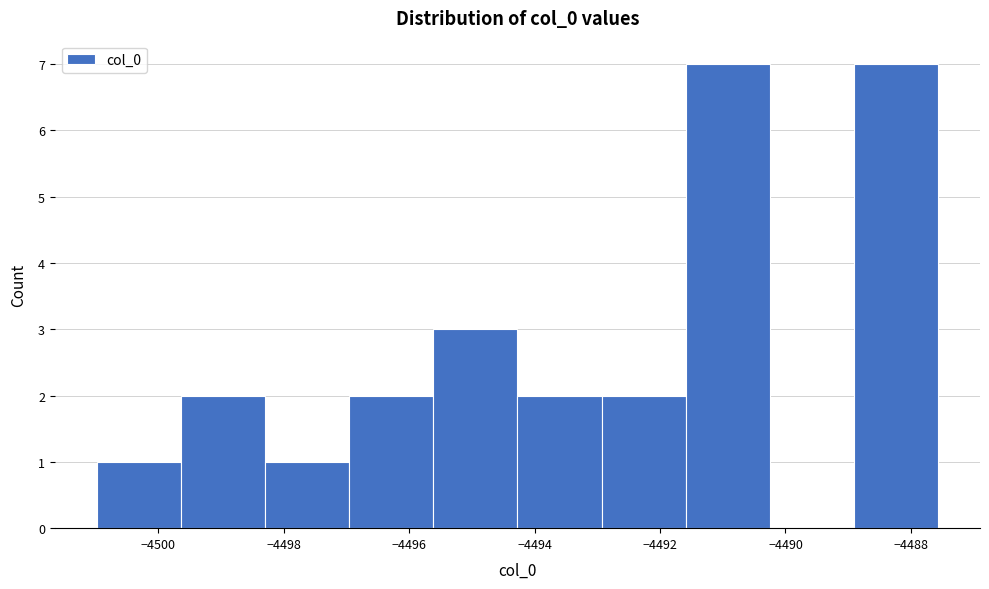

Reading left to right, transcribe this chart: for each bar, give the range it covers on the x-axis and its height. Neither the bar edges nor the heights are printed on the chart, so give them approximately, as read against the axes.

-4501.0 to -4499.6: 1
-4499.6 to -4498.2: 2
-4498.2 to -4497.0: 1
-4497.0 to -4495.6: 2
-4495.6 to -4494.2: 3
-4494.2 to -4493.0: 2
-4493.0 to -4491.6: 2
-4491.6 to -4490.2: 7
-4490.2 to -4489.0: 0
-4489.0 to -4487.6: 7